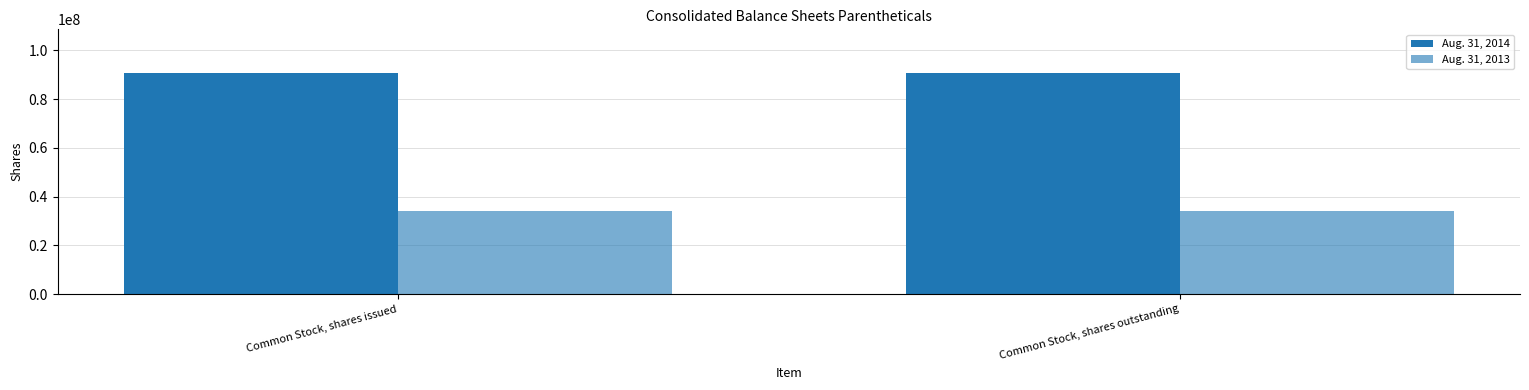

How many bars are there in each group?

2